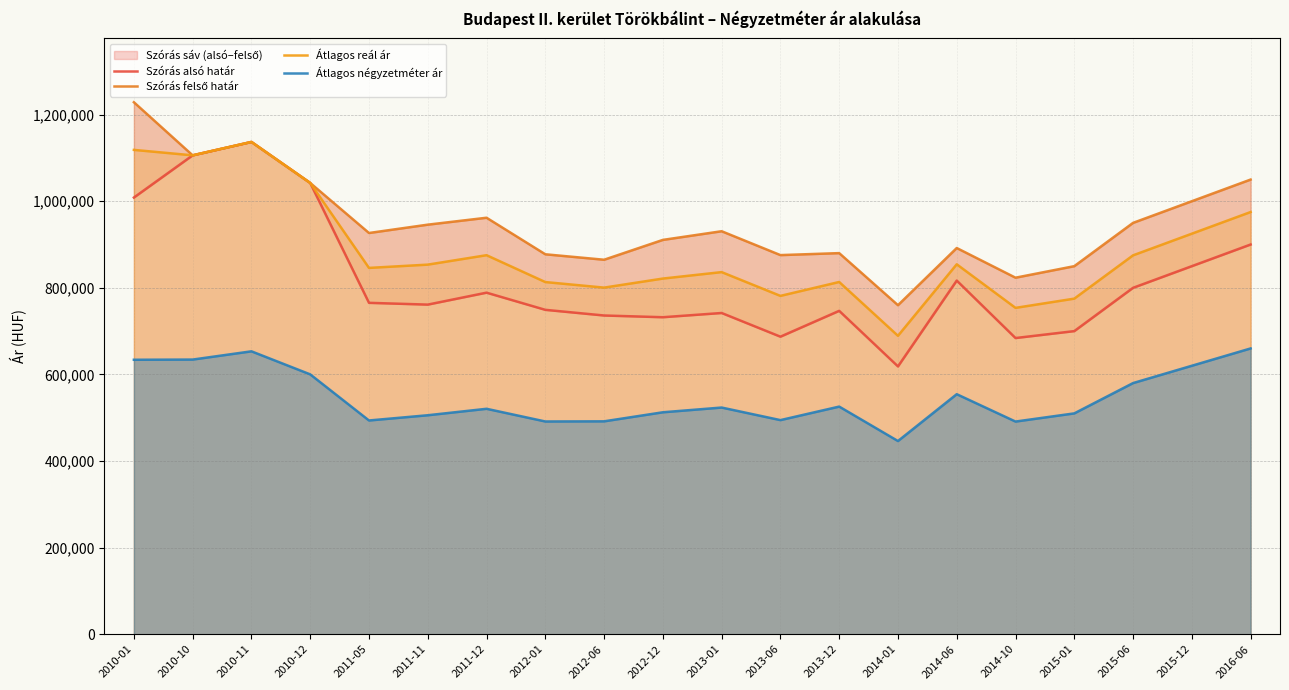

What is the total value across all series at 2011-05?

3031520